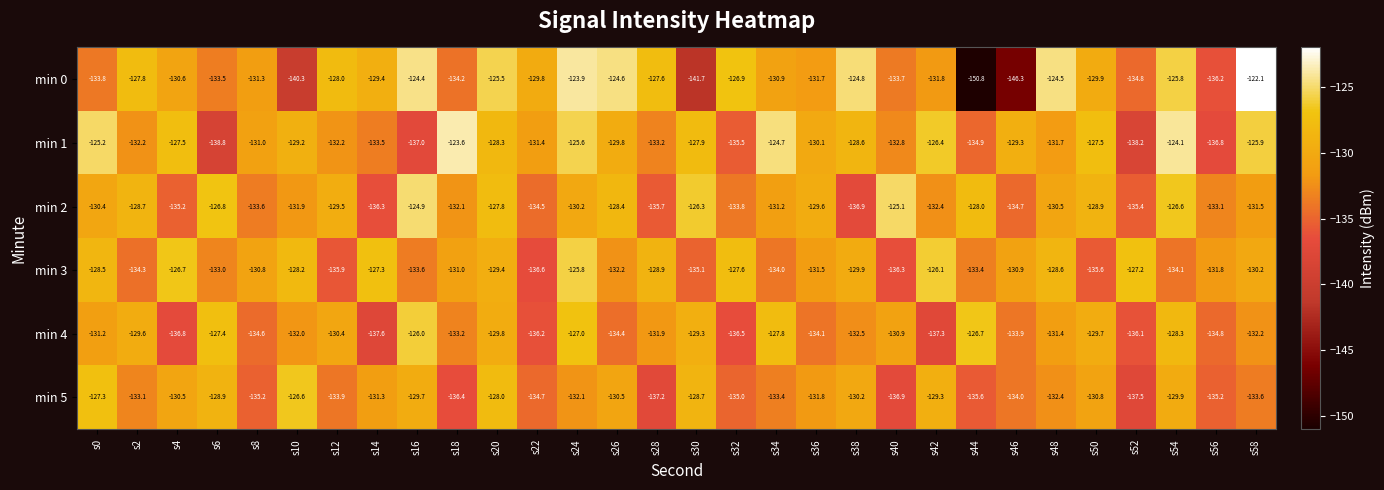

Rank the series by their maximum value, from highest to lowest.

min 0, min 1, min 2, min 3, min 4, min 5